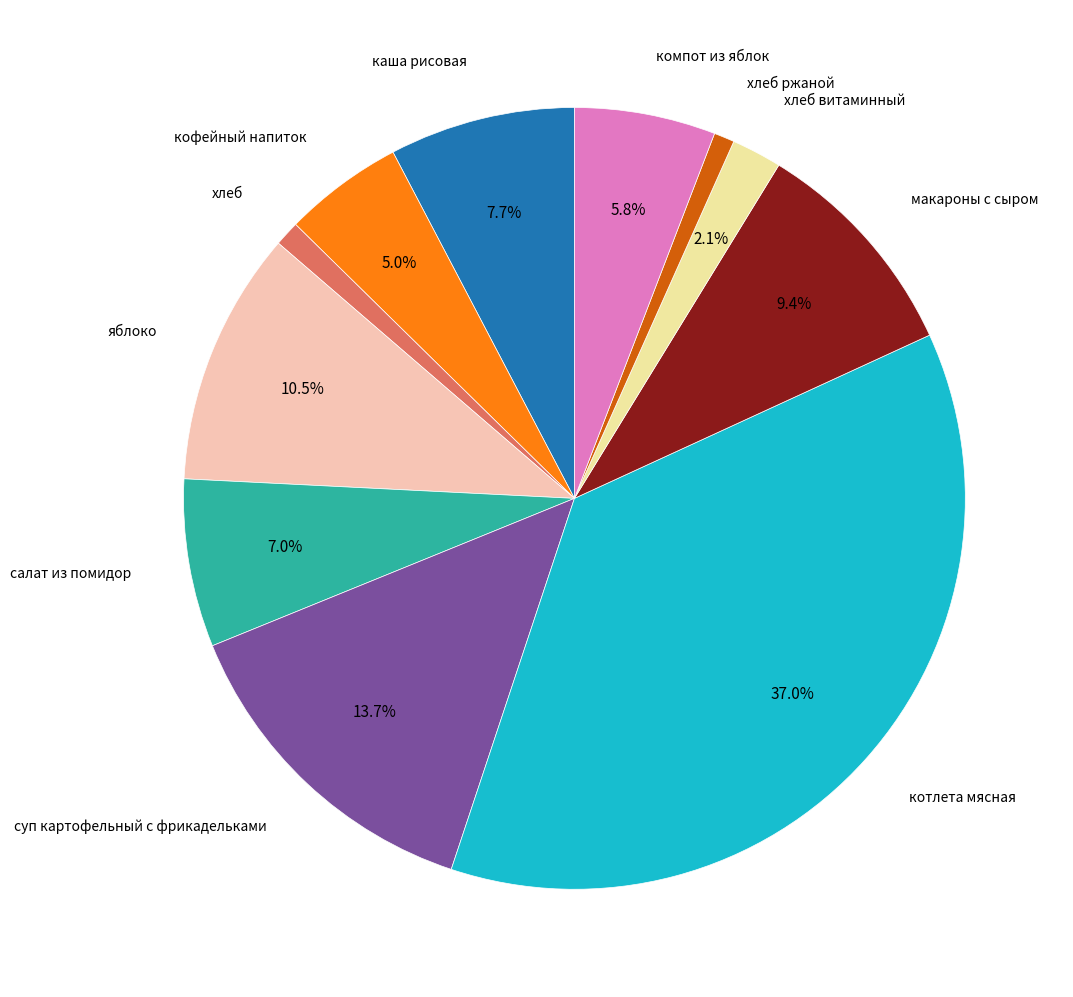

Is there a majority slice in this chart?

No